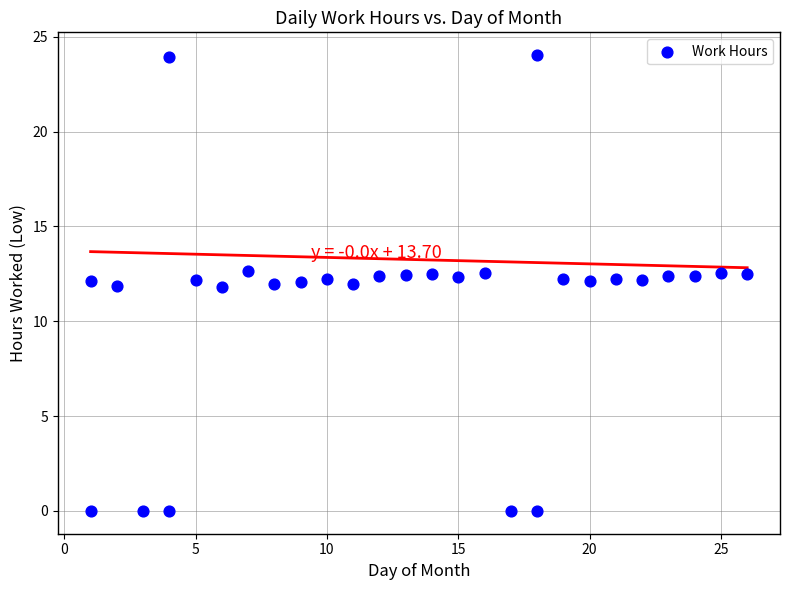

What is the range of X values (max minus min)?

25.0